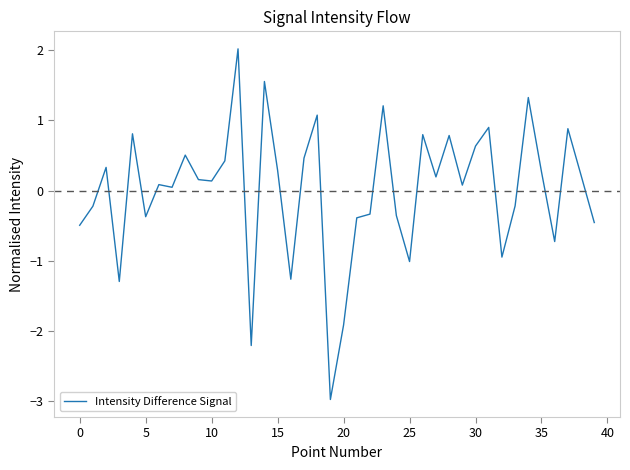

What is the difference between the maximum and minimum values?

5.0